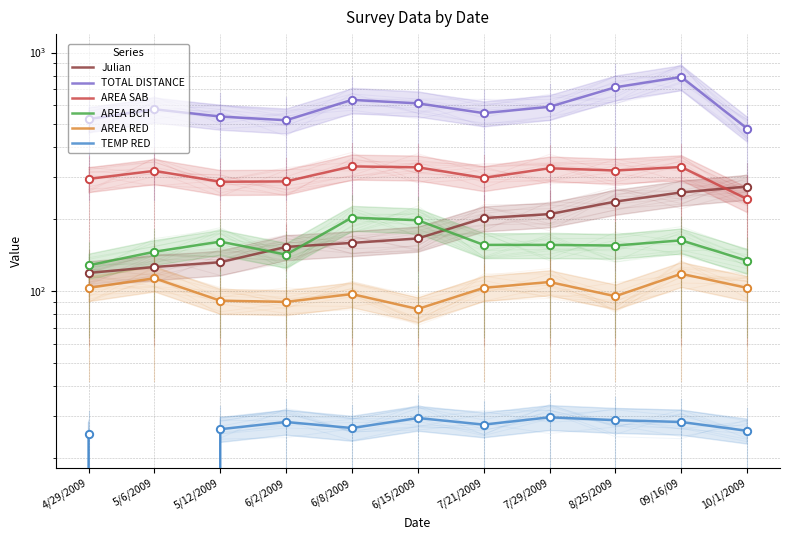

What are all the series names shown in the legend?

Julian, TOTAL DISTANCE, AREA SAB, AREA BCH, AREA RED, TEMP RED